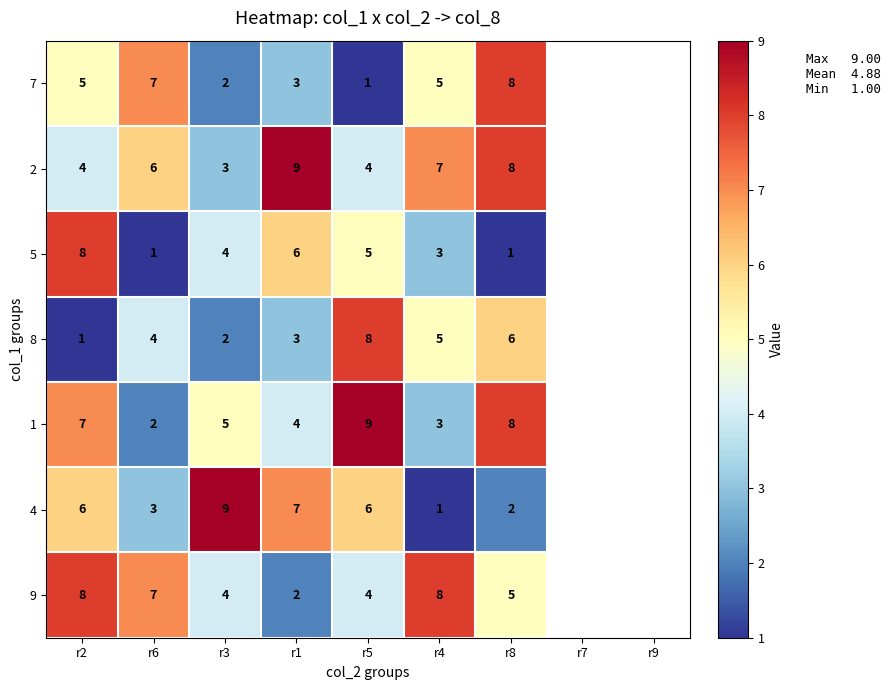

What is the minimum value shown in the chart?

1